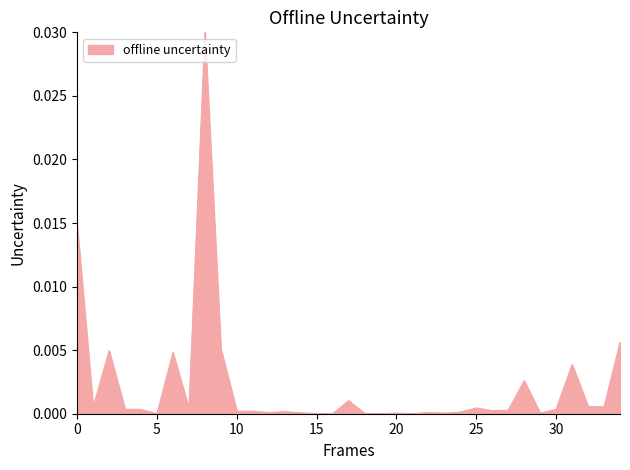

How many lines are shown in the chart?

1